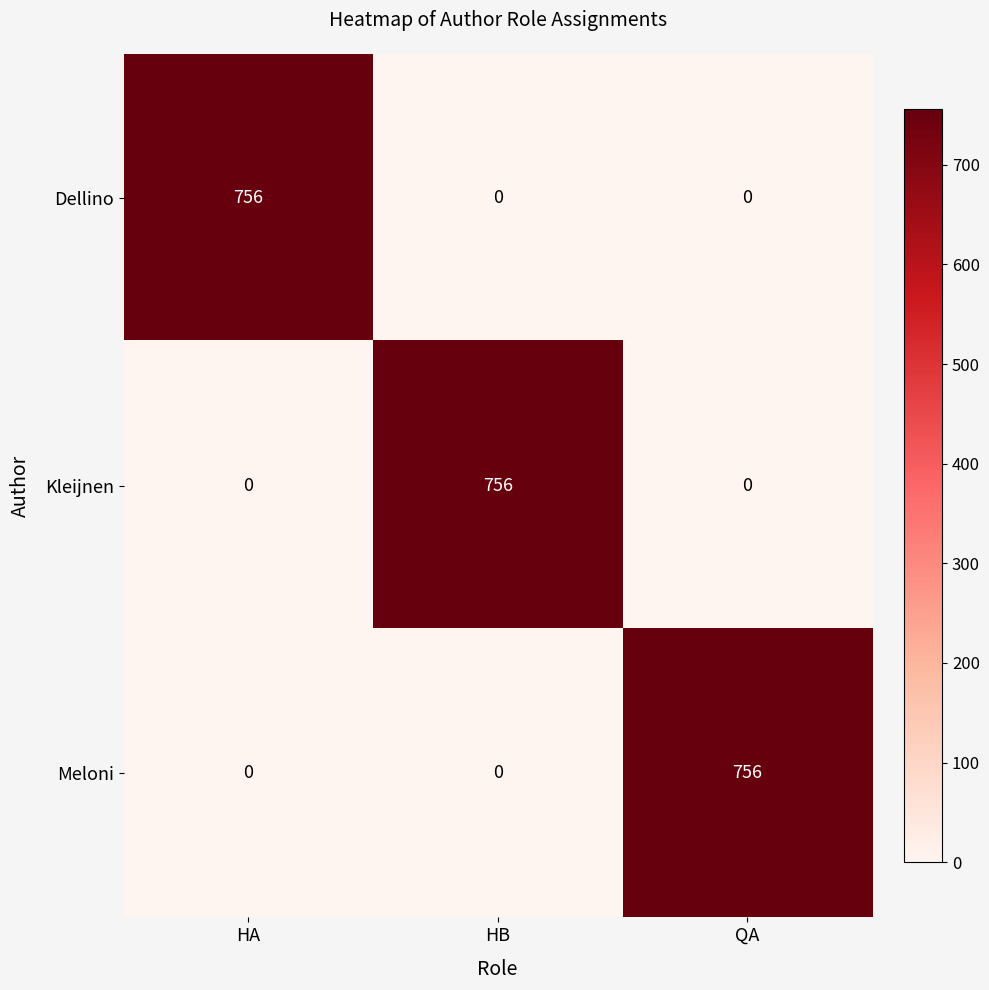

True or false: Kleijnen has a value of 0 at QA.

True